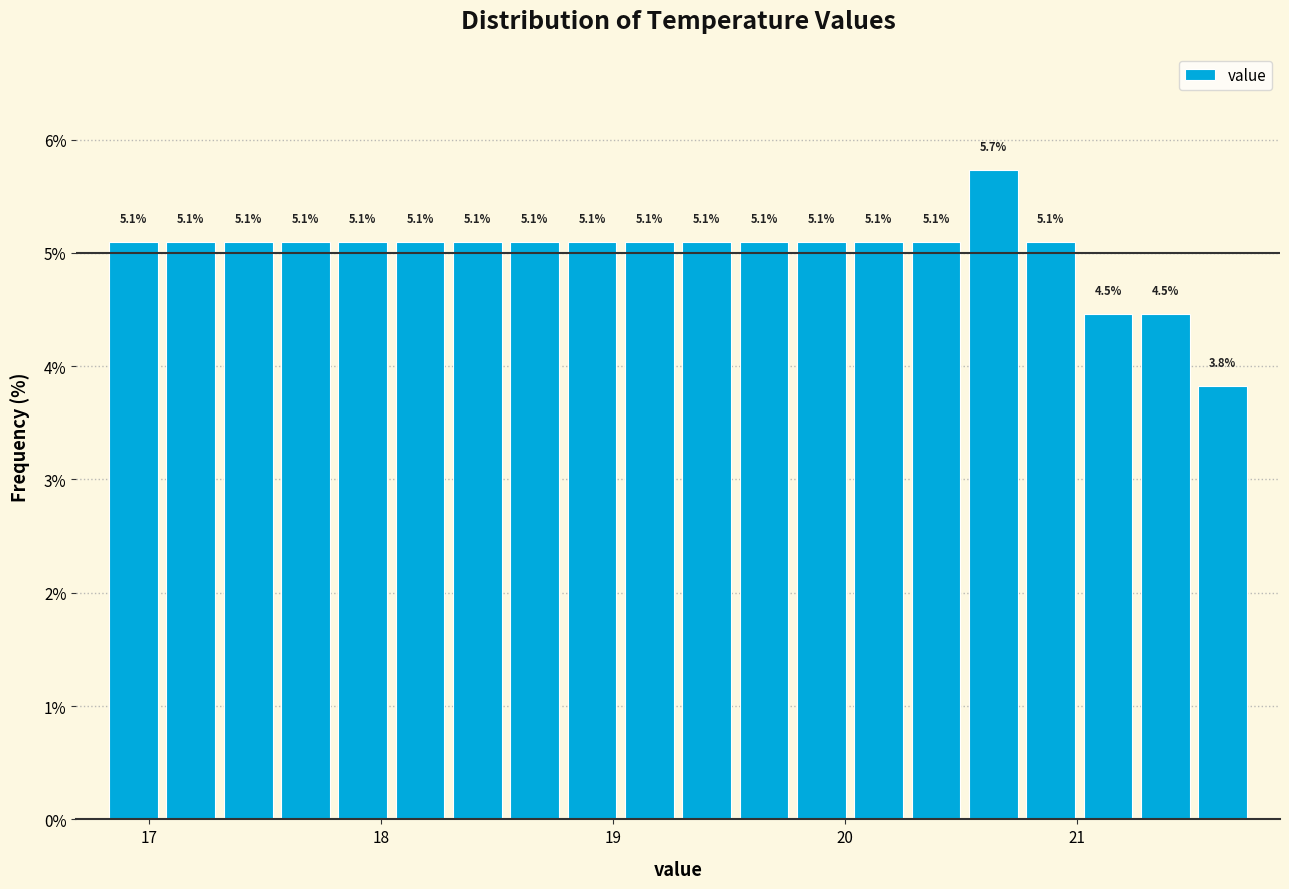

Around what value on the x-axis is the tallest bar? Give the approximate position of its centre, as read against the axis.

20.6